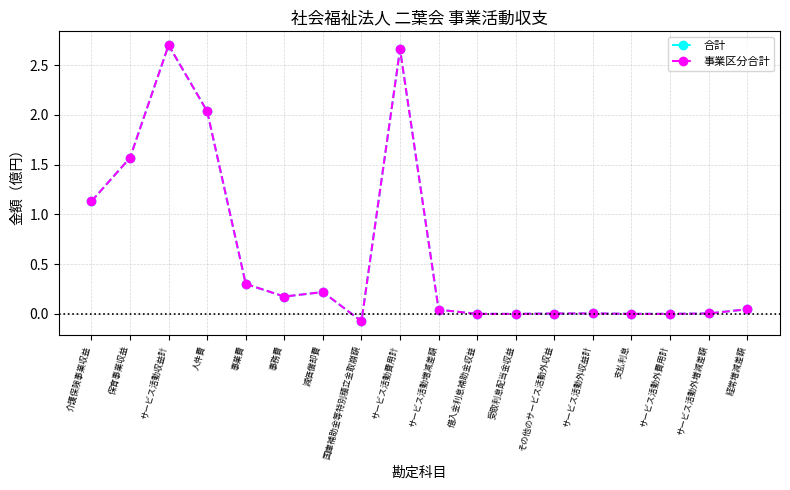

Is this an area chart (filled region under the line)?

No